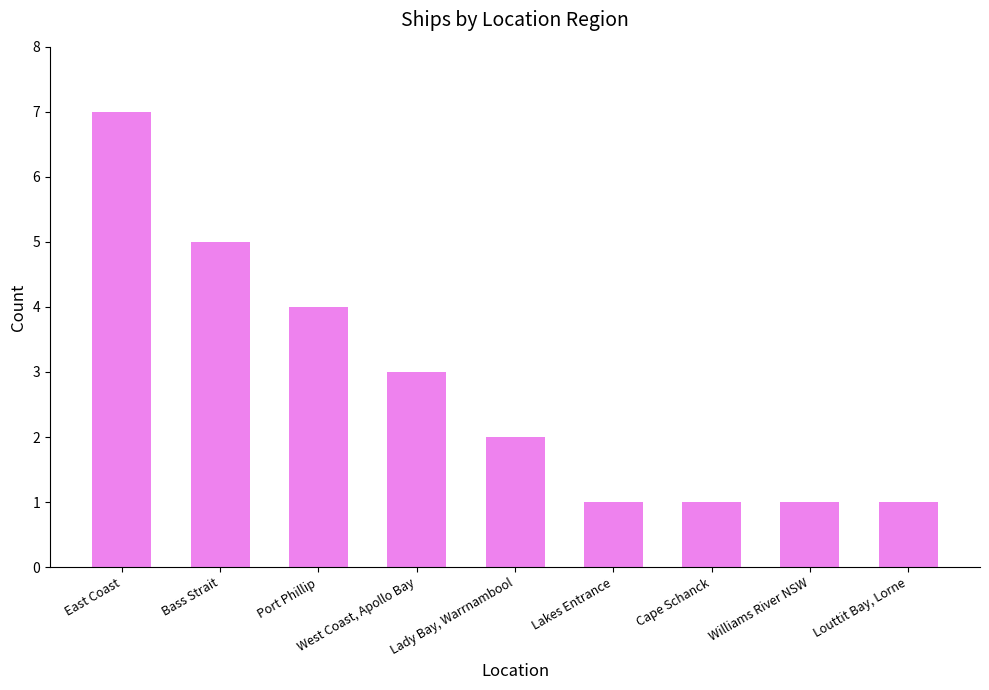

What is the average value?

3